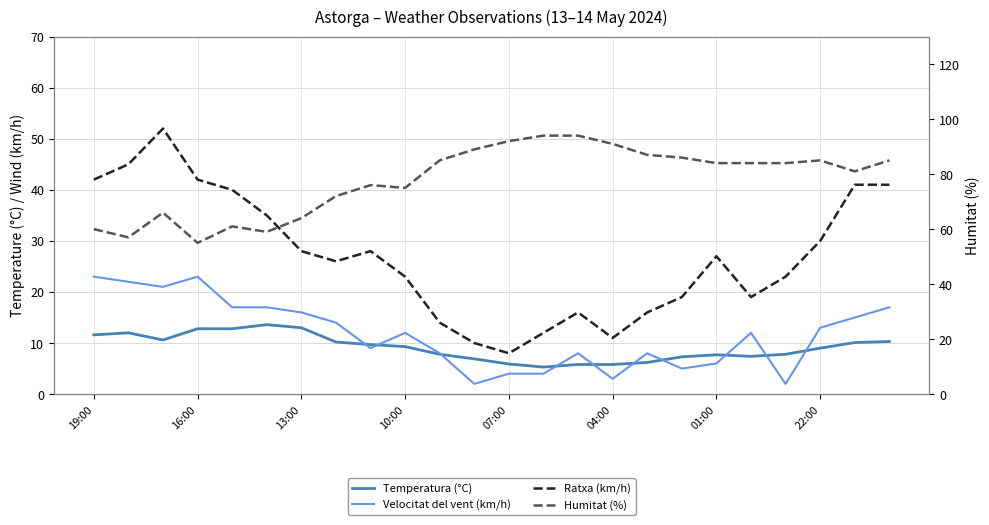

How many data points in Ratxa (km/h) are above 27?

11